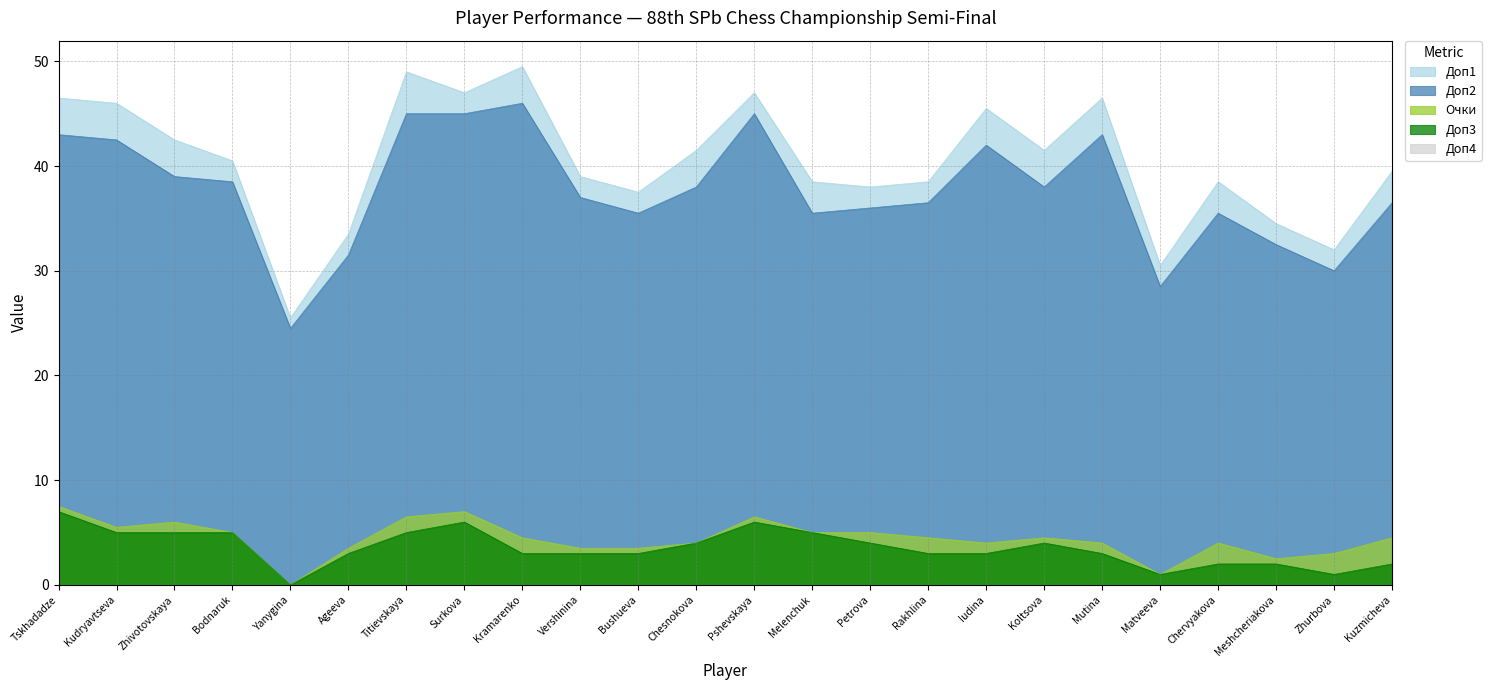

What position from the right is Meshcheriakova?

3